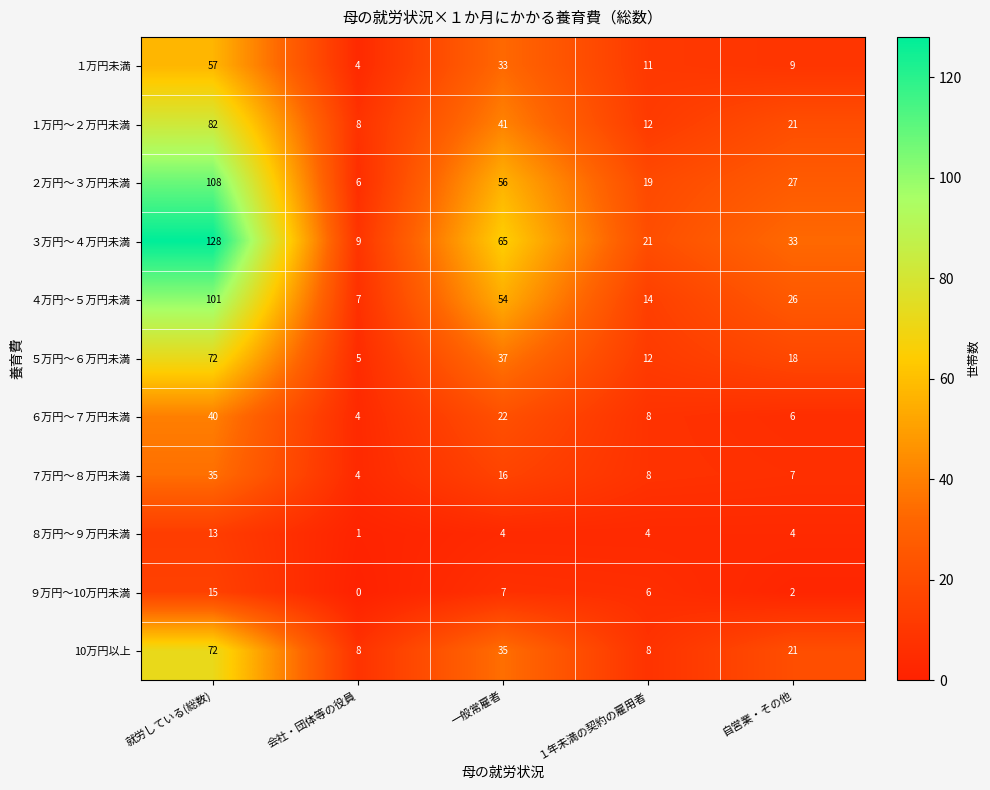

Rank the series at 一般常雇者 from lowest to highest value.

８万円～９万円未満, ９万円～10万円未満, ７万円～８万円未満, ６万円～７万円未満, １万円未満, 10万円以上, ５万円～６万円未満, １万円～２万円未満, ４万円～５万円未満, ２万円～３万円未満, ３万円～４万円未満